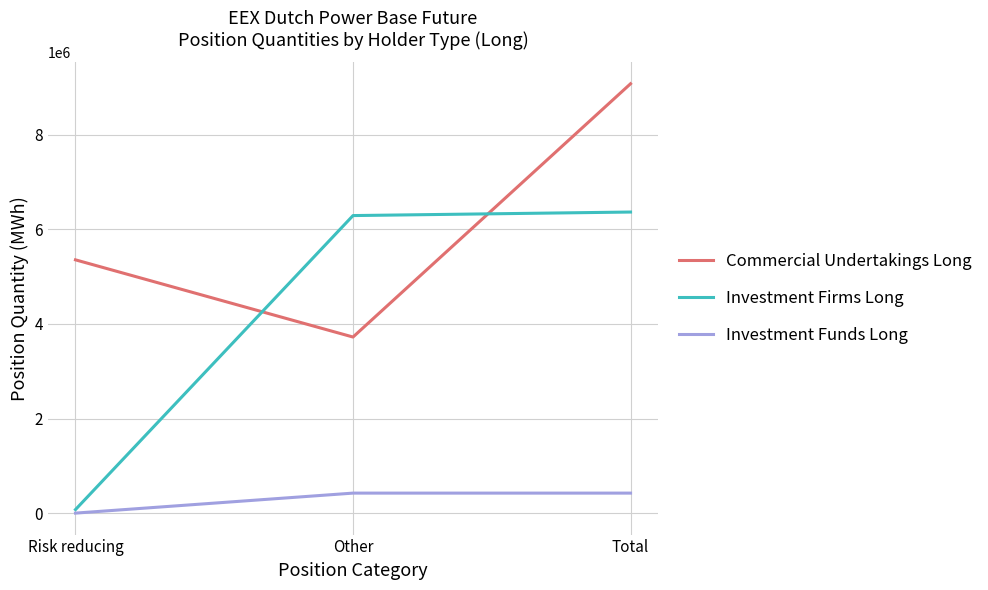

What is the difference between the highest and lowest values at Other?

5867296